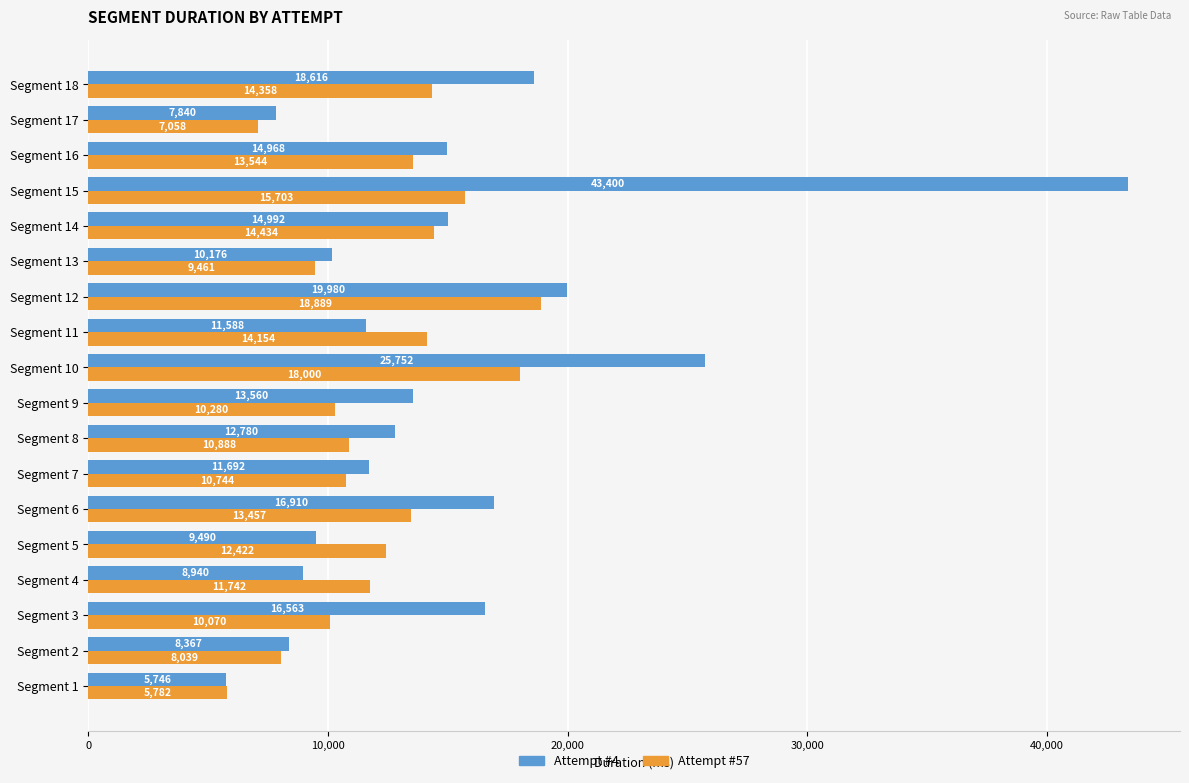

Which series has the largest range (max minus min)?

Attempt #4